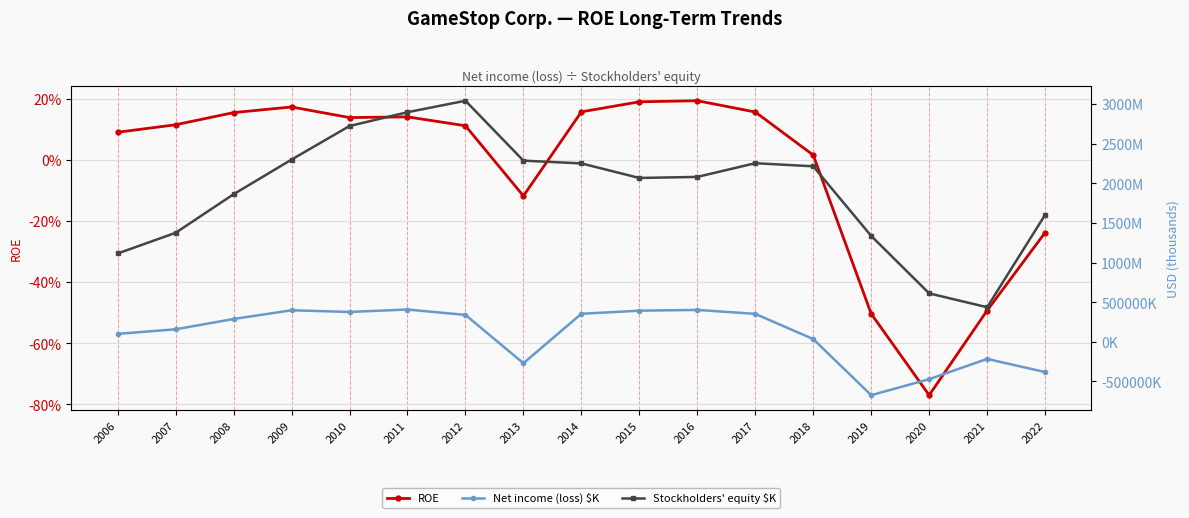

What is the difference between the highest and lowest values at 2012?

3042099.9